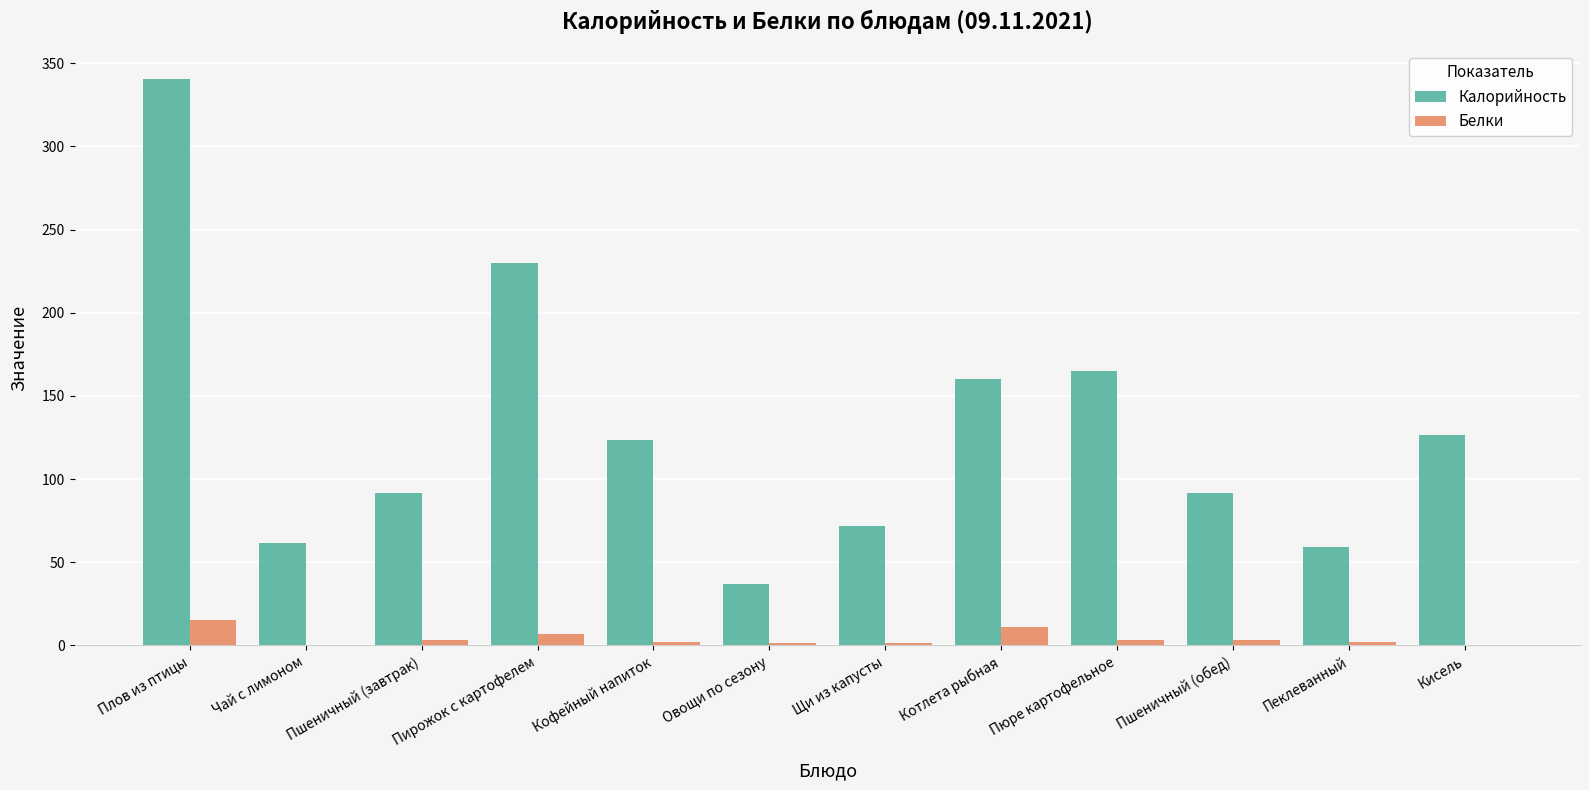

Which label corresponds to the largest value in the chart?

Плов из птицы